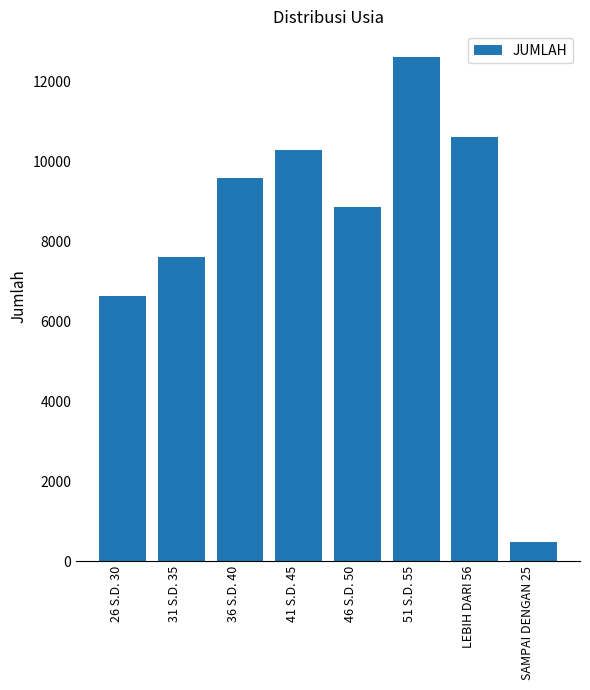

Rank the categories by value from lowest to highest.

SAMPAI DENGAN 25, 26 S.D. 30, 31 S.D. 35, 46 S.D. 50, 36 S.D. 40, 41 S.D. 45, LEBIH DARI 56, 51 S.D. 55